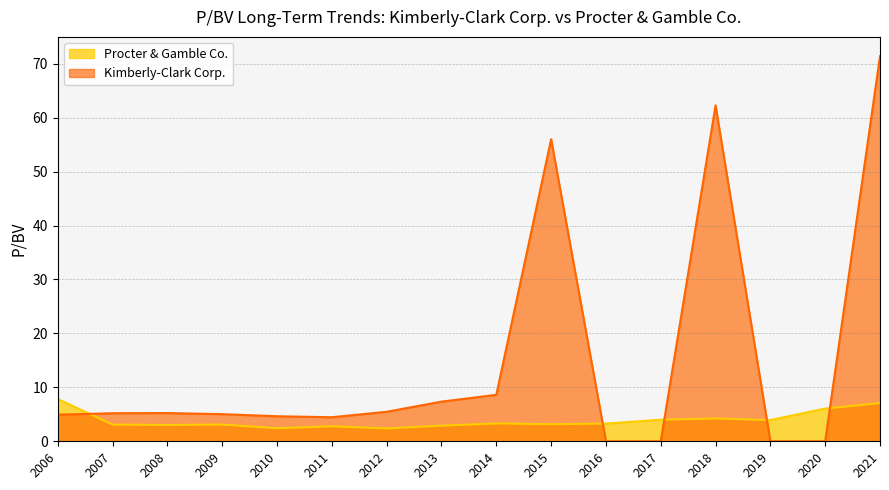

At which category does the chart reach its minimum across all series?

2016